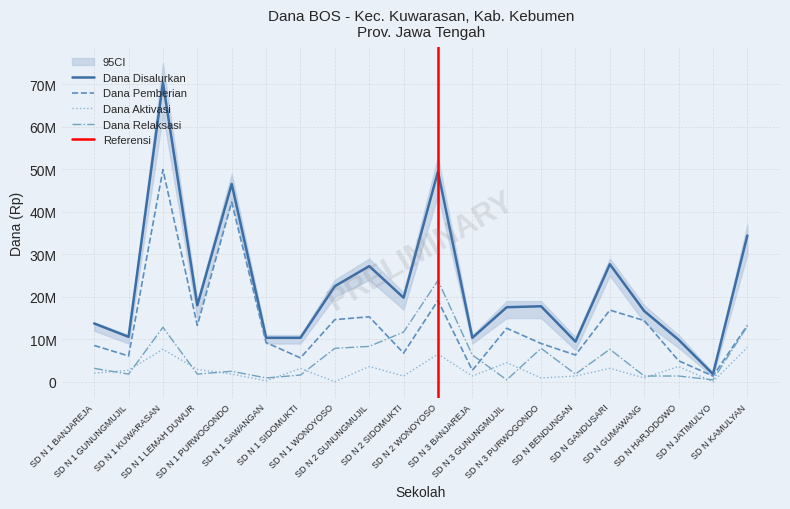

What is the label of the 20th point from the left?

SD N KAMULYAN